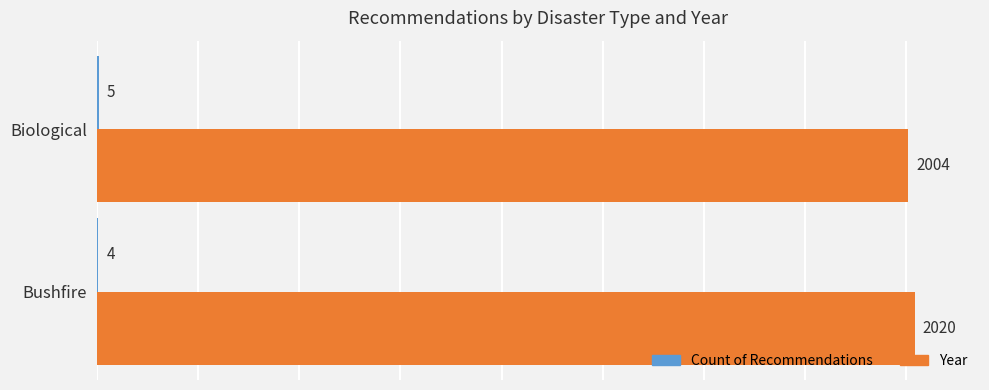

What is the sum of all Year values?

4024